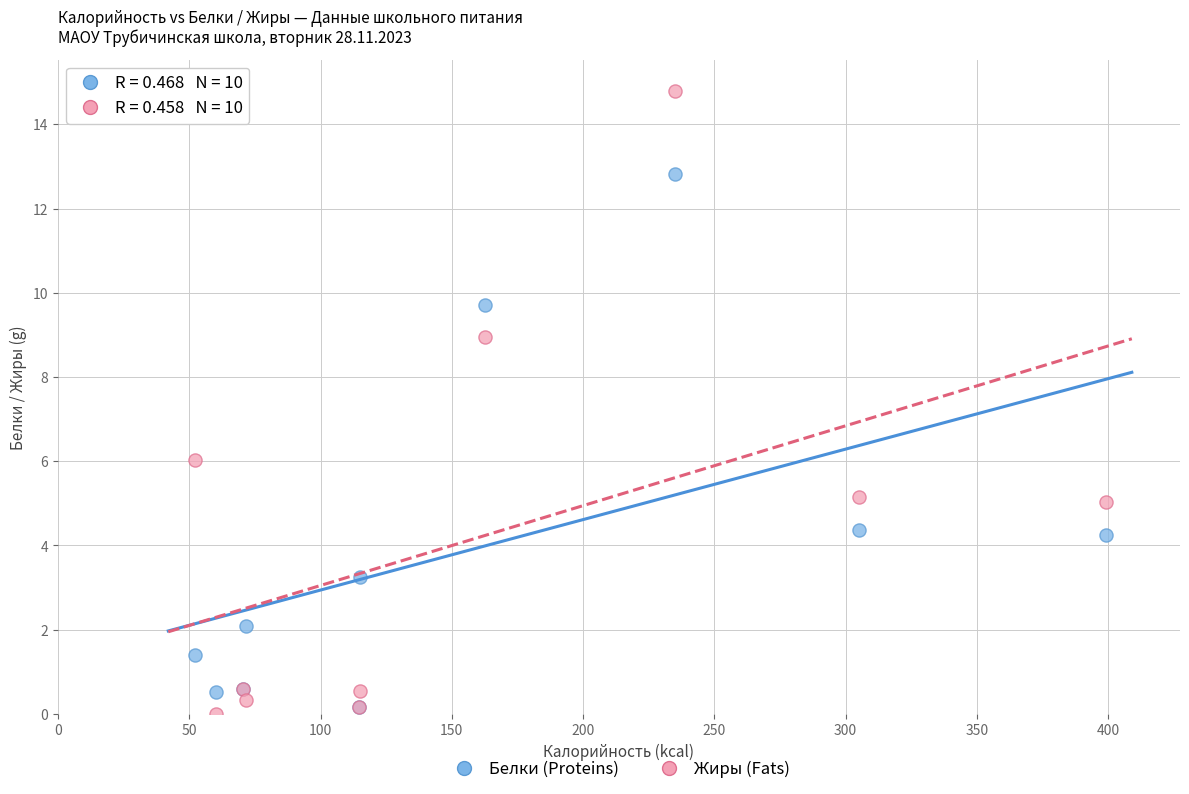

Which series contains the highest Y value?

Жиры (Fats)